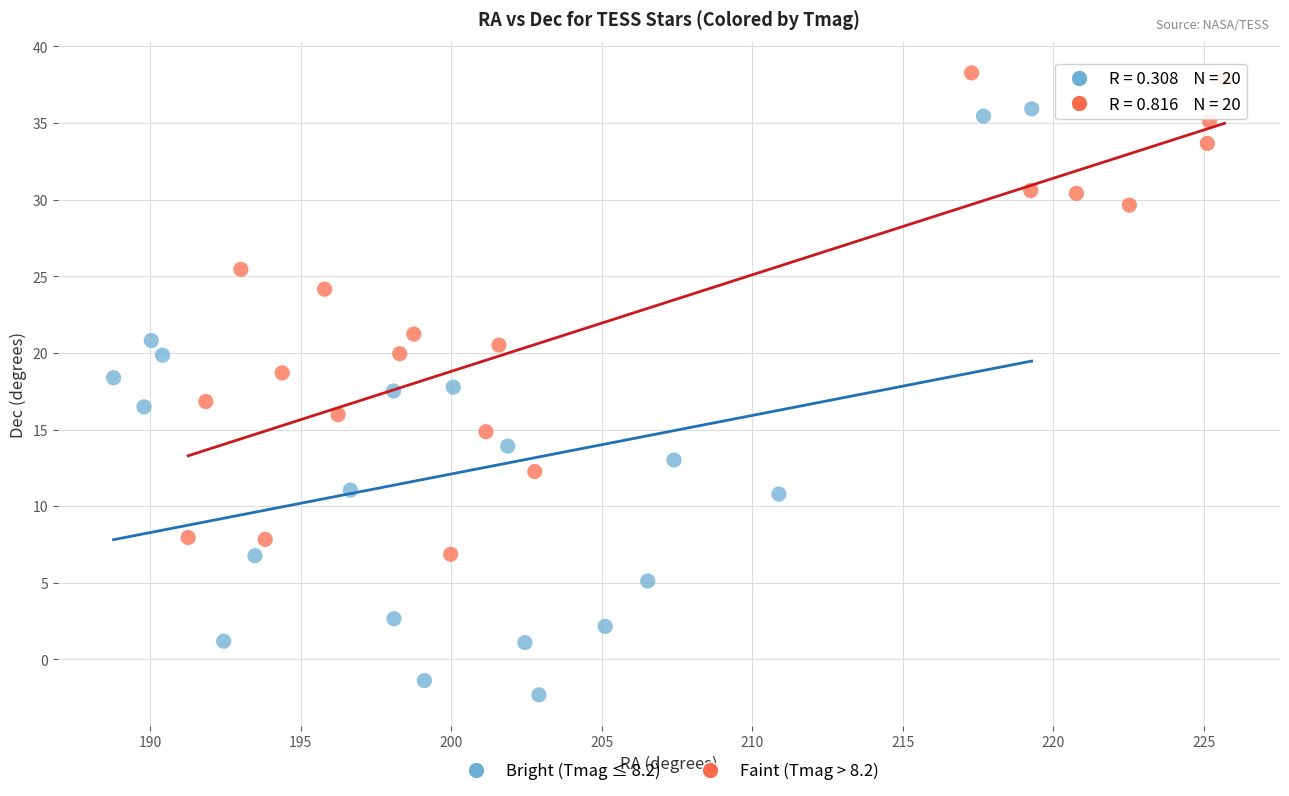

Which series reaches the maximum Y coordinate?

Faint (Tmag > 8.2)